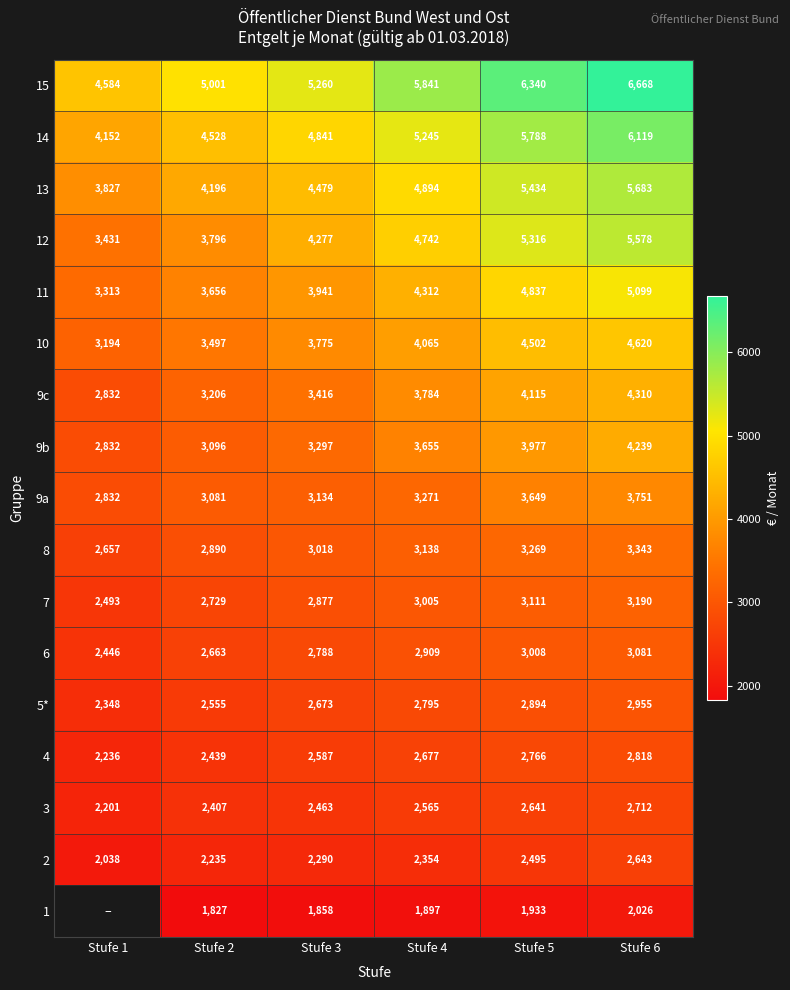

Is the value of 3 at Stufe 1 greater than the value of 1 at Stufe 6?

Yes